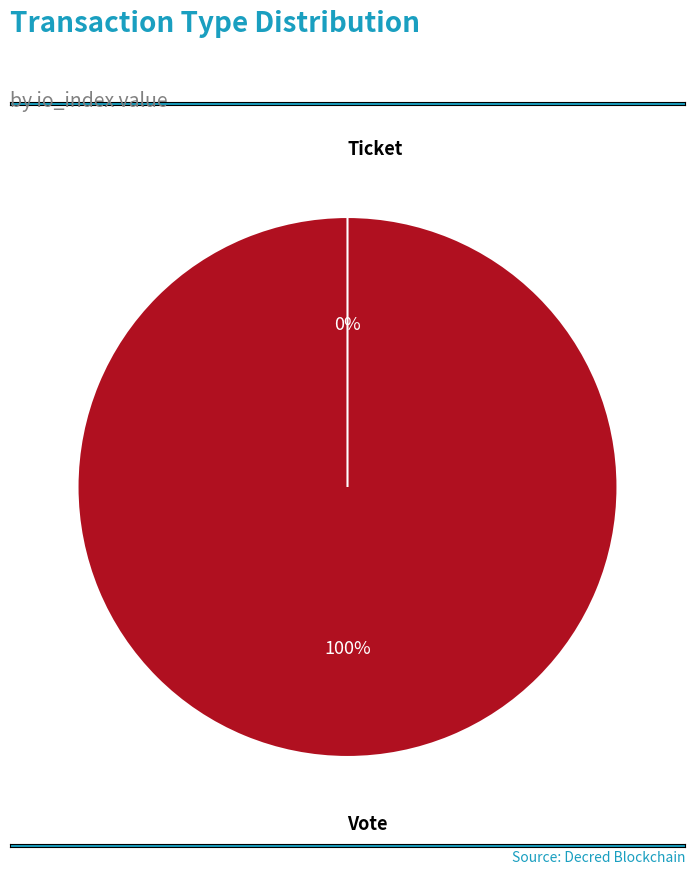

Count the number of slices in the pie.

2